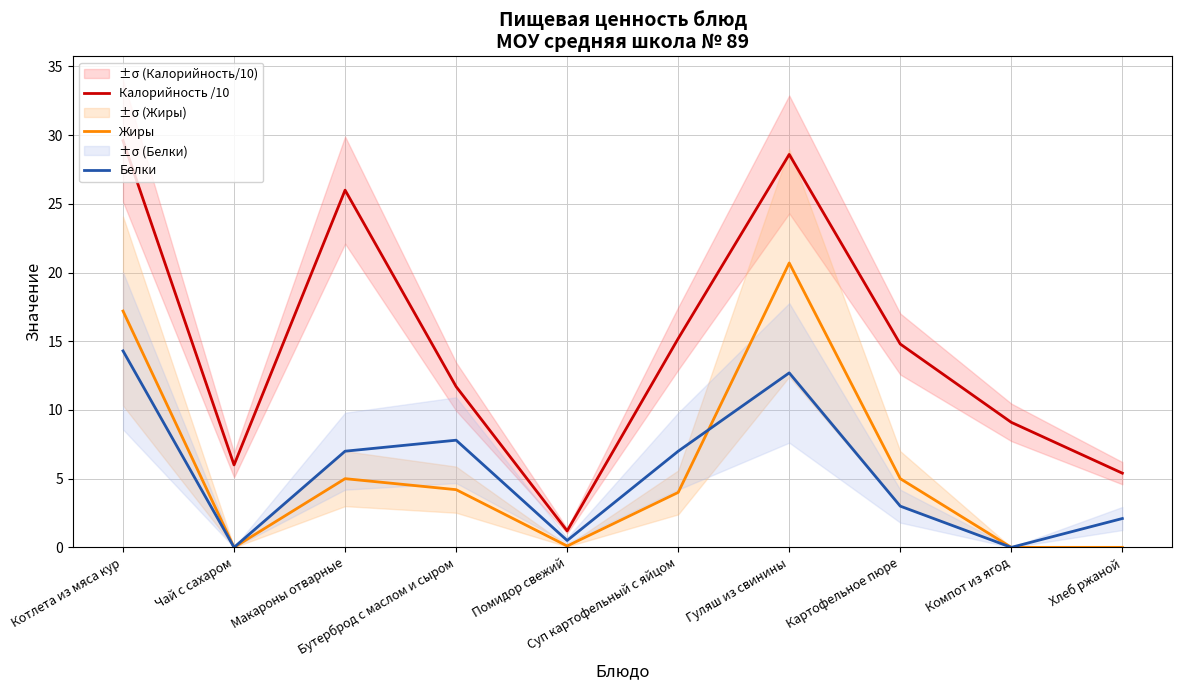

At how many categories does at least one series exceed 3?

9